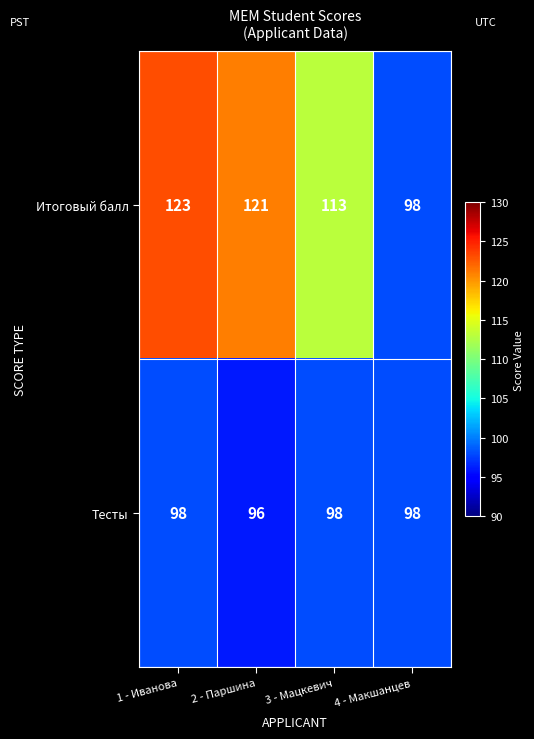

Which category has the lowest value across all series?

2 - Паршина